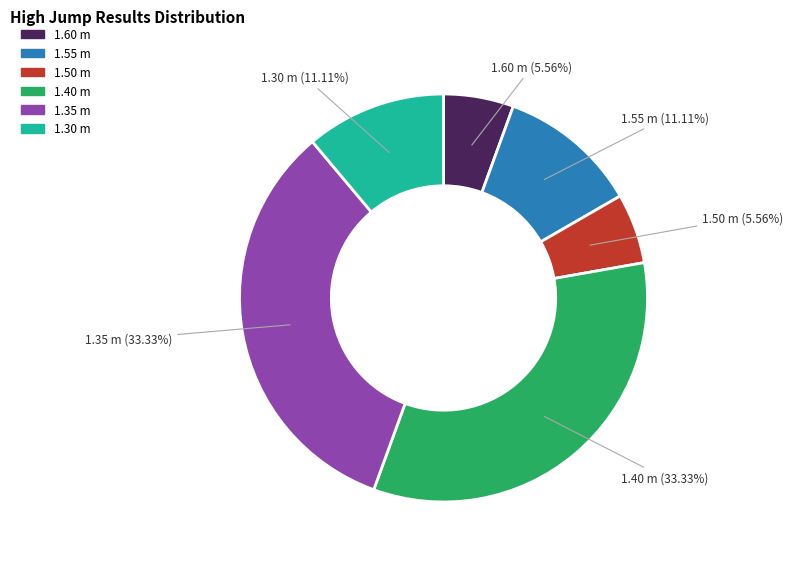

Is there a majority slice in this chart?

No